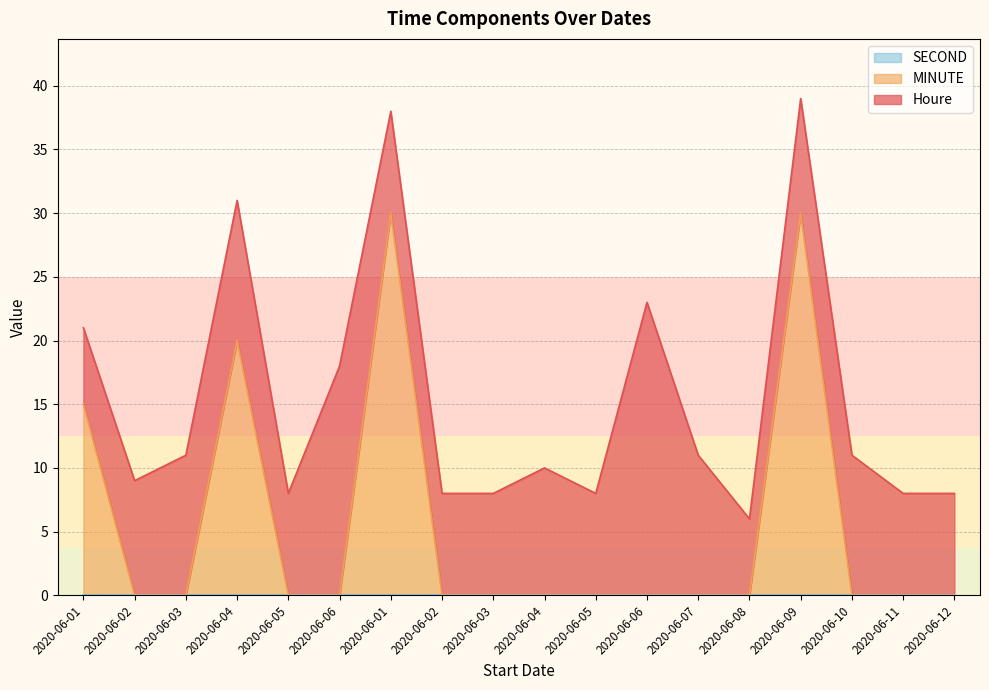

True or false: MINUTE and SECOND cross at least once.

False